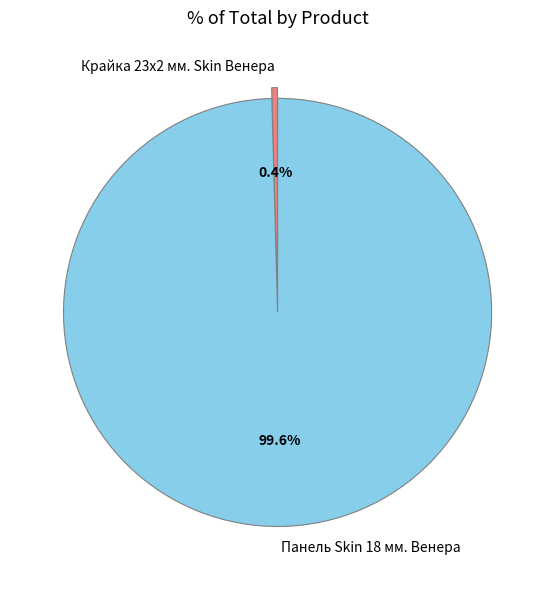

To the nearest percent, what is the average slice percentage?

50%